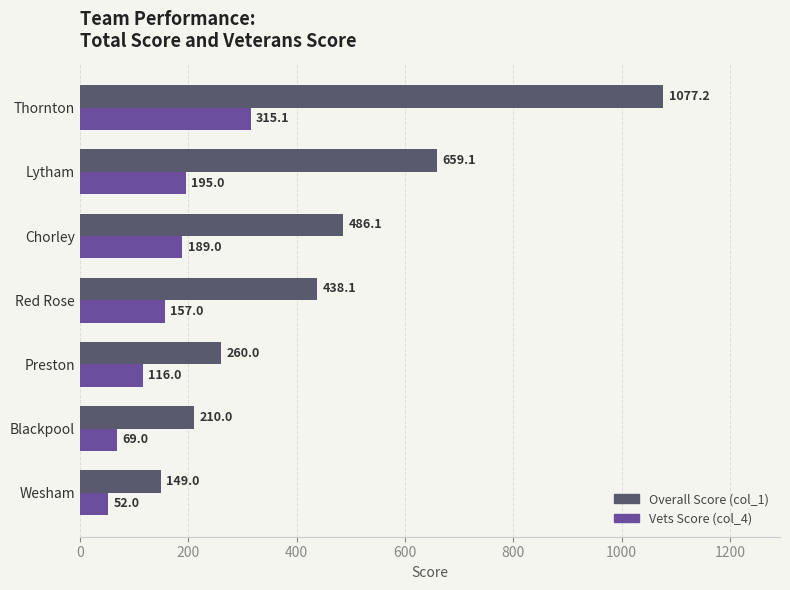

At which category is the sum across all series the highest?

Thornton